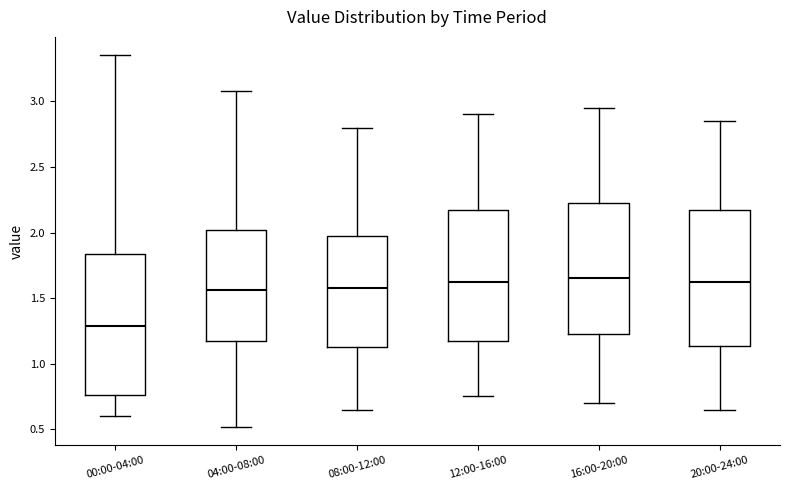

Where is the lower edge of the box for 16:00-20:00 on the y-axis? The values are not printed on the chart, so give them approximately, as read against the axis.

1.25